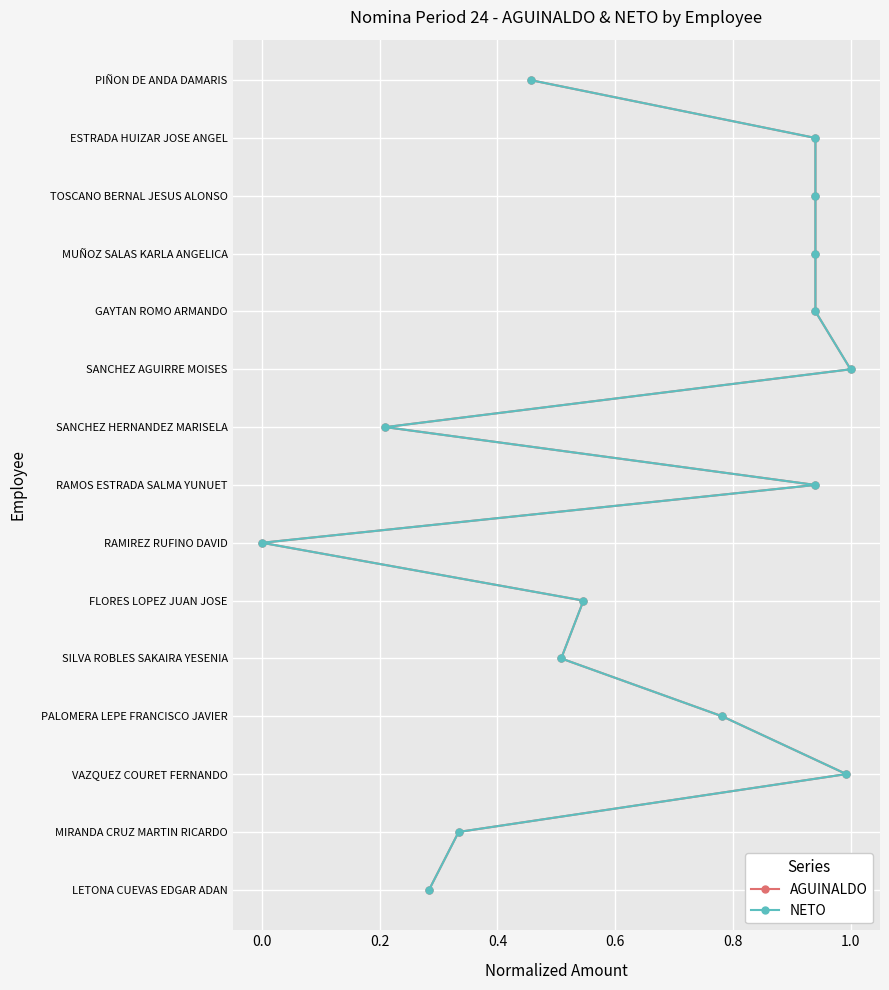

Rank the series at 0.0 from lowest to highest value.

AGUINALDO, NETO